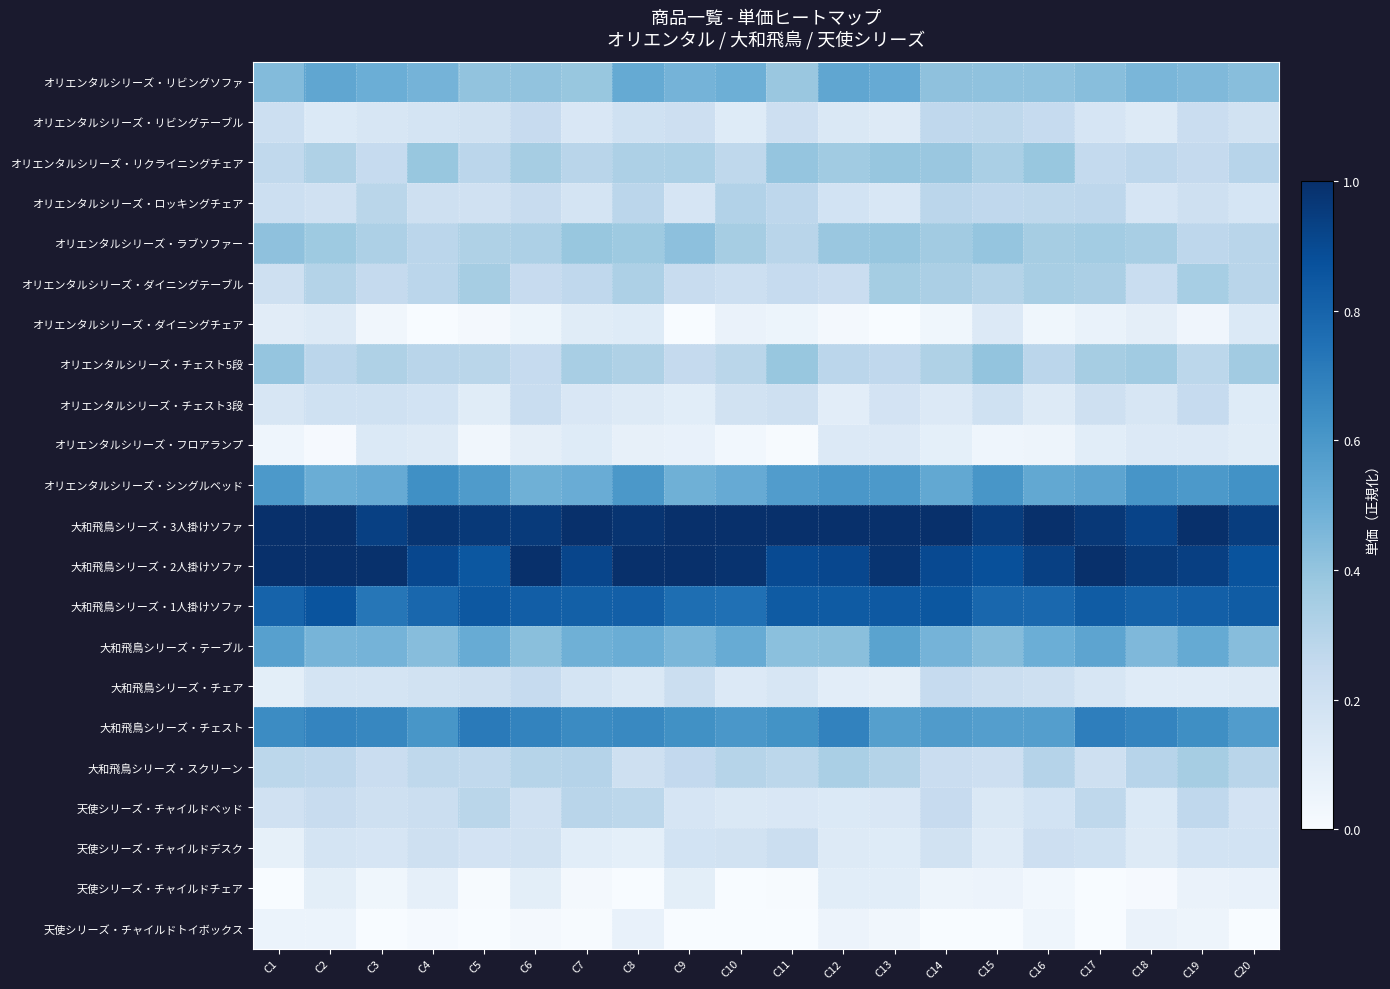

What is the maximum value shown in the chart?

1.0